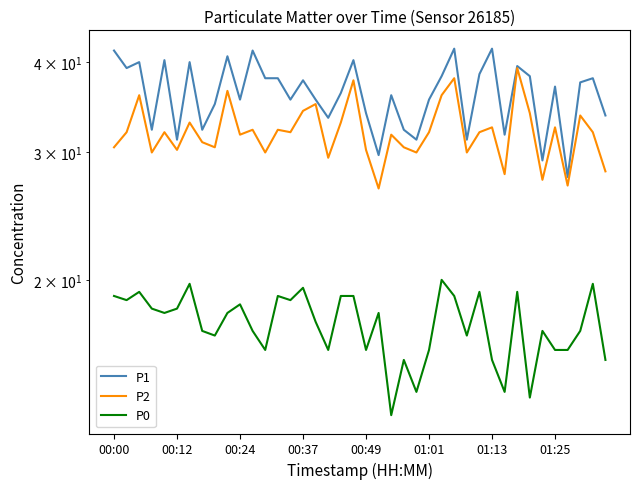

True or false: P2 has more than 2 points higher than both neighbors.

True